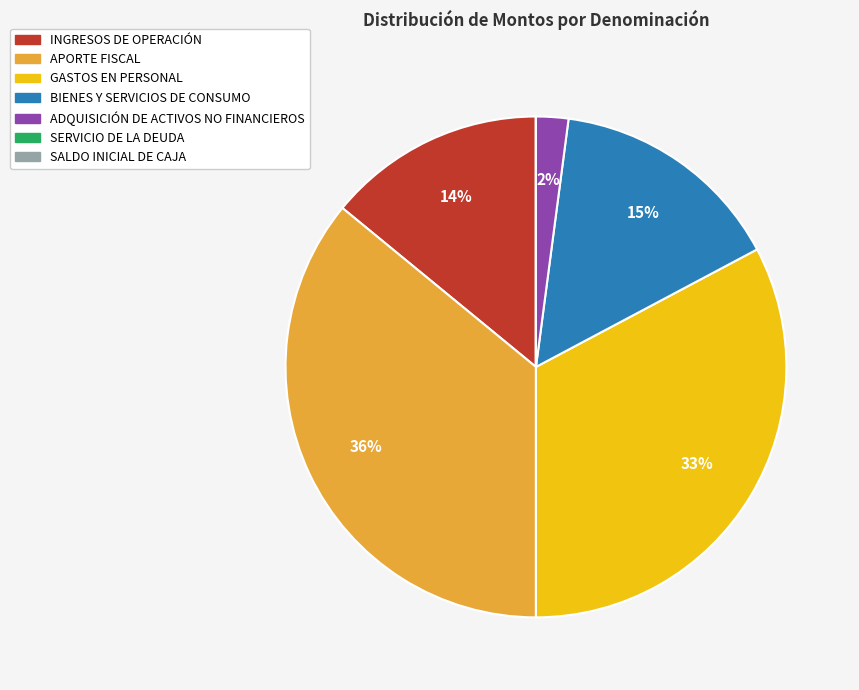

Is it true that ADQUISICIÓN DE ACTIVOS NO FINANCIEROS is 2% of the pie?

True